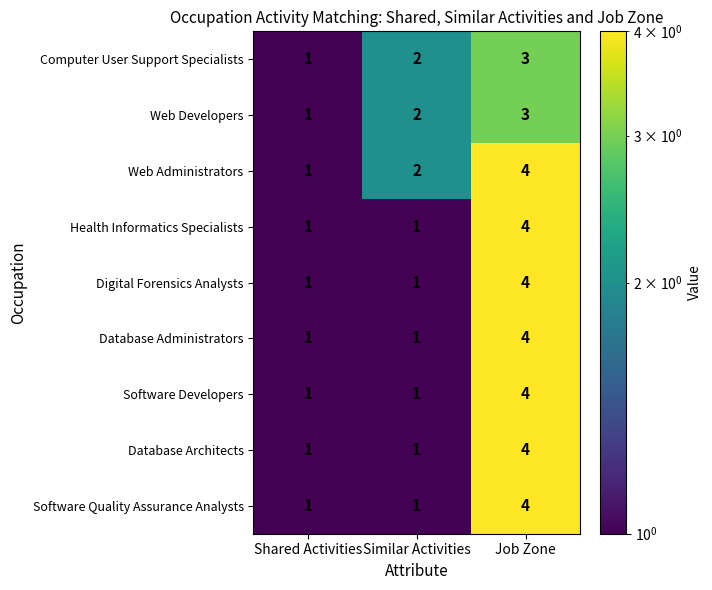

What is the total value across all series at Shared Activities?

9